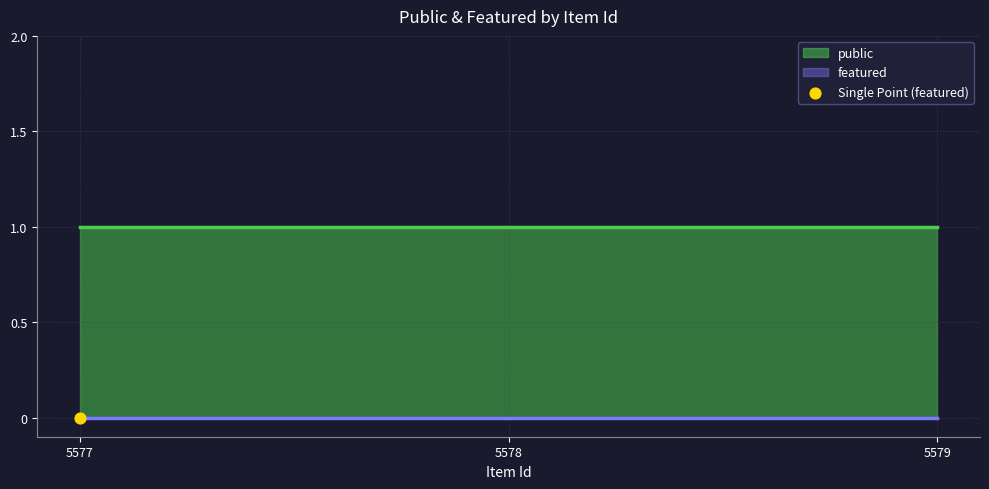

Which series has the widest spread of Y values?

public